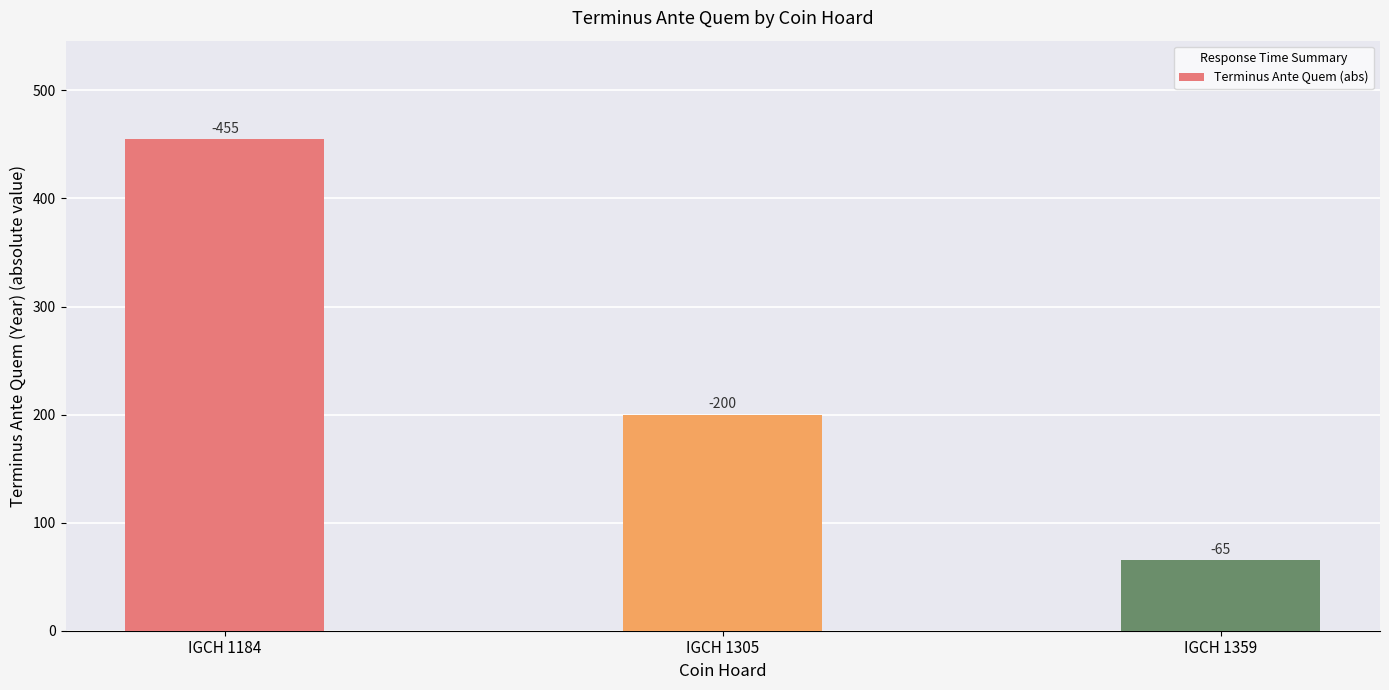

Count the values in the range 65 to 455.

3